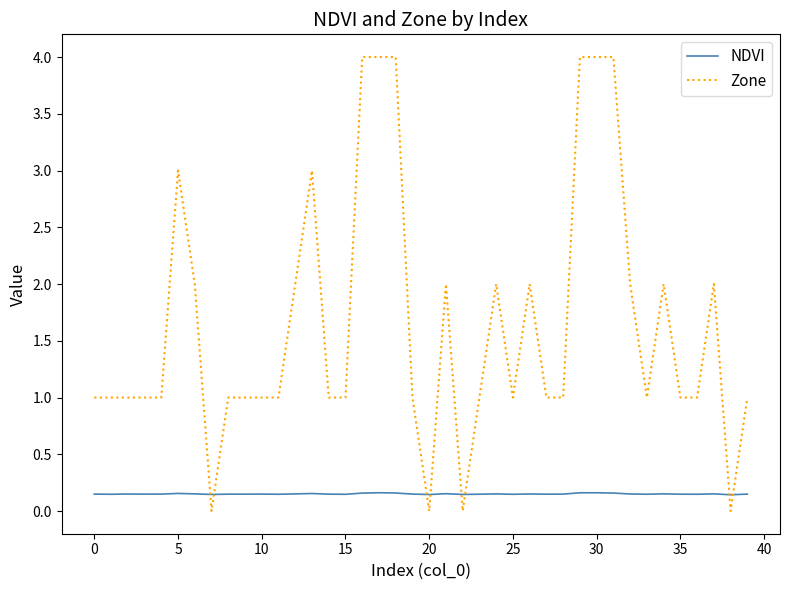

Which series has the widest spread of values?

Zone